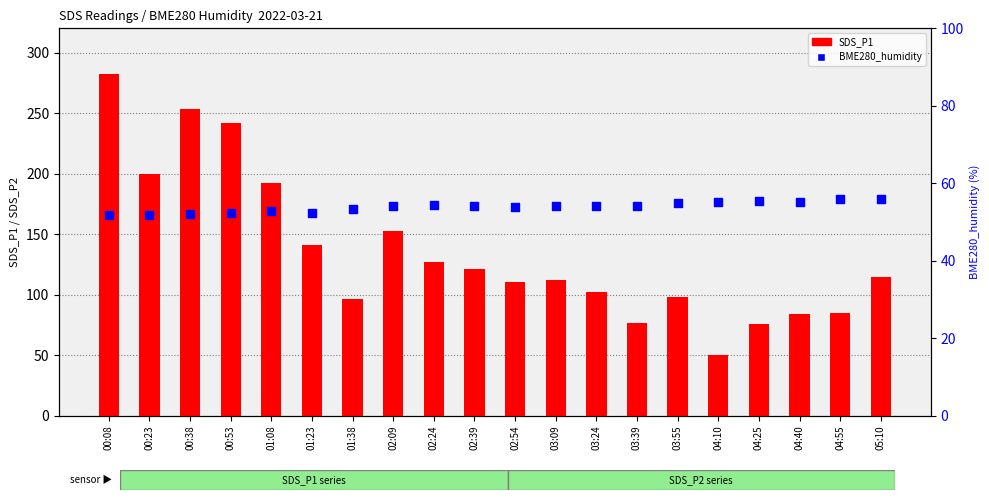

Which series has the largest total across all categories?

SDS_P1